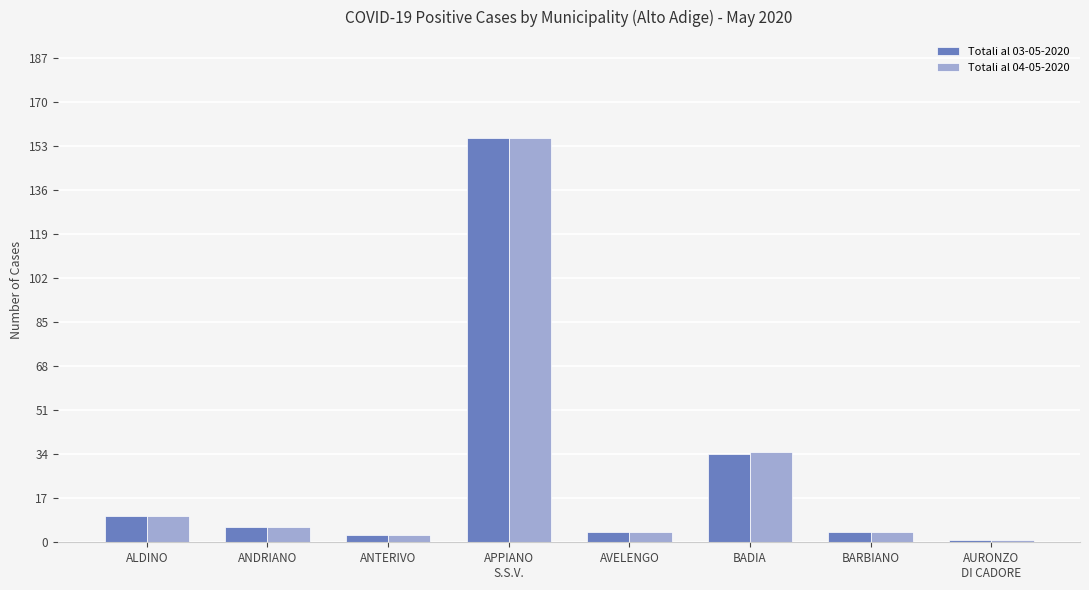

What is the sum of the Totali al 03-05-2020 values at AVELENGO and BADIA?

38